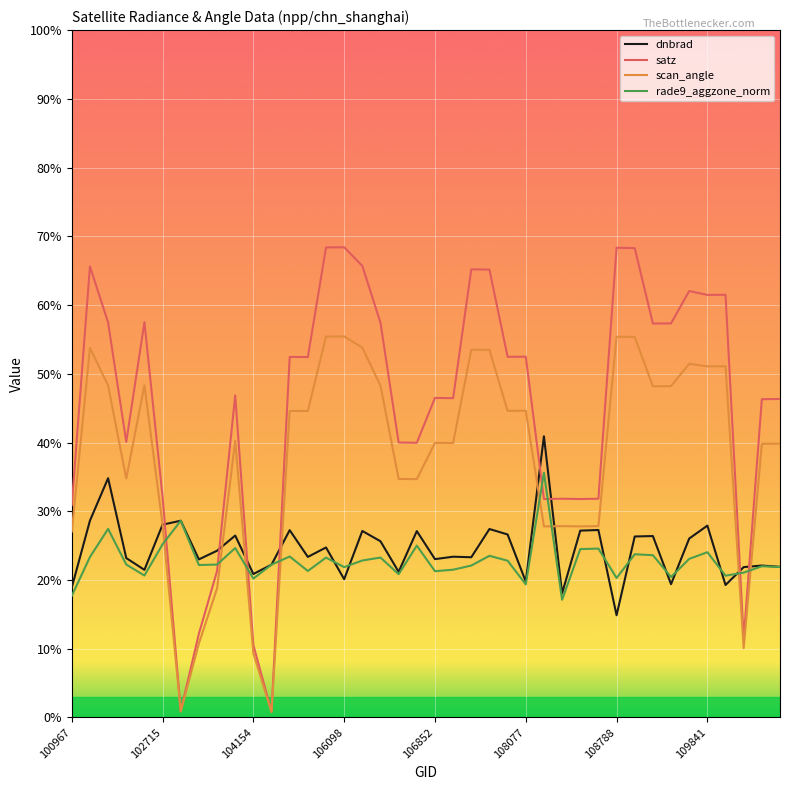

What is the average value of the rade9_aggzone_norm series?

22.8